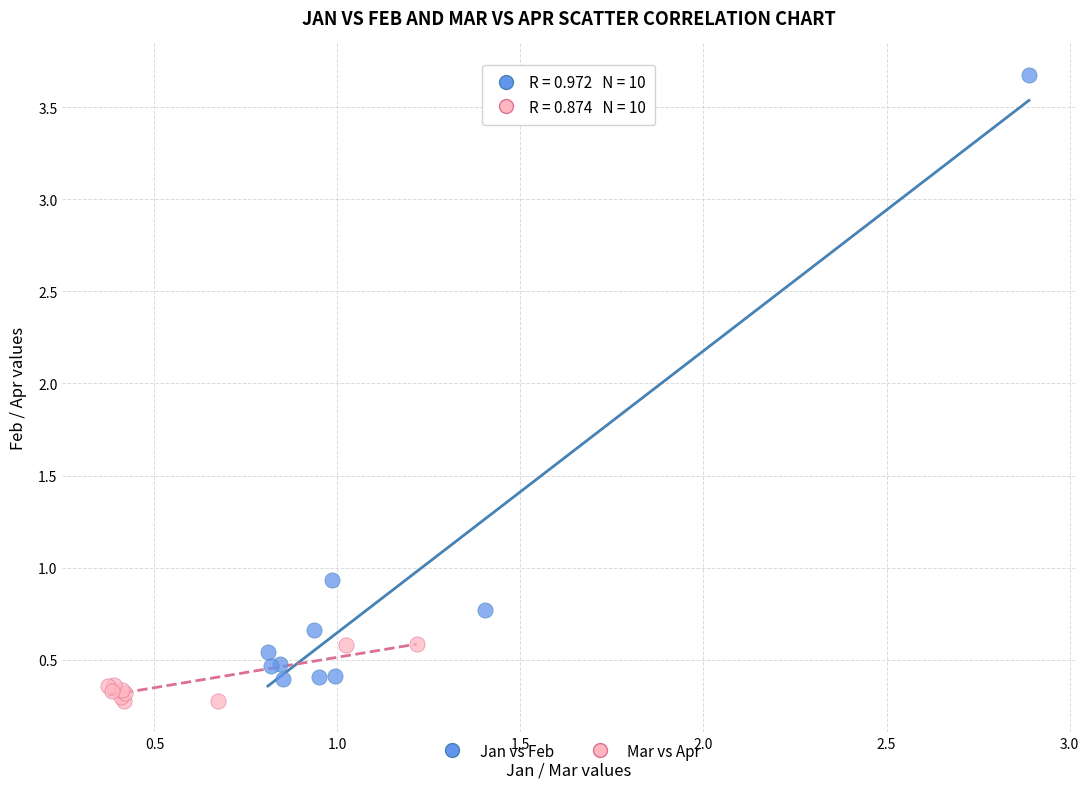

Which series contains the highest Y value?

Jan vs Feb